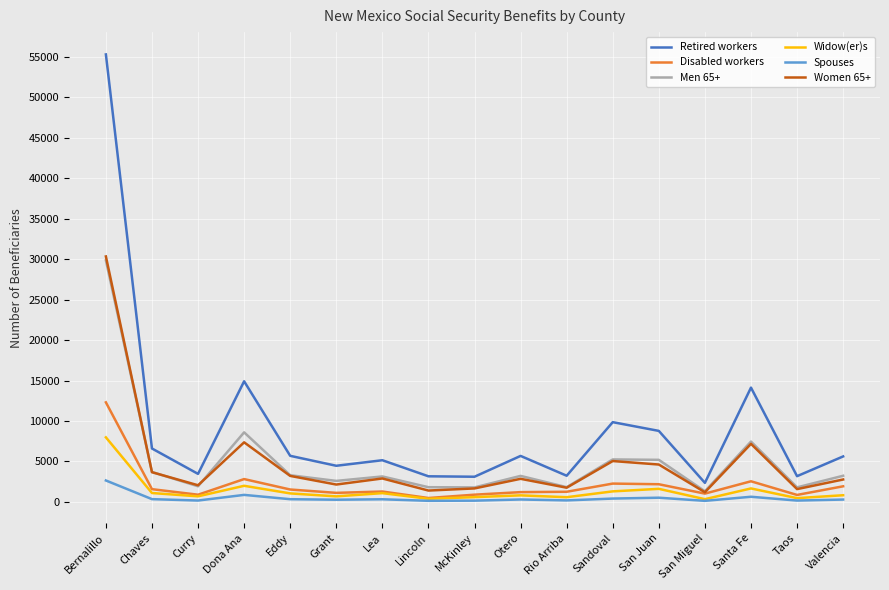

At which category does Retired workers reach its first local valley?

Curry